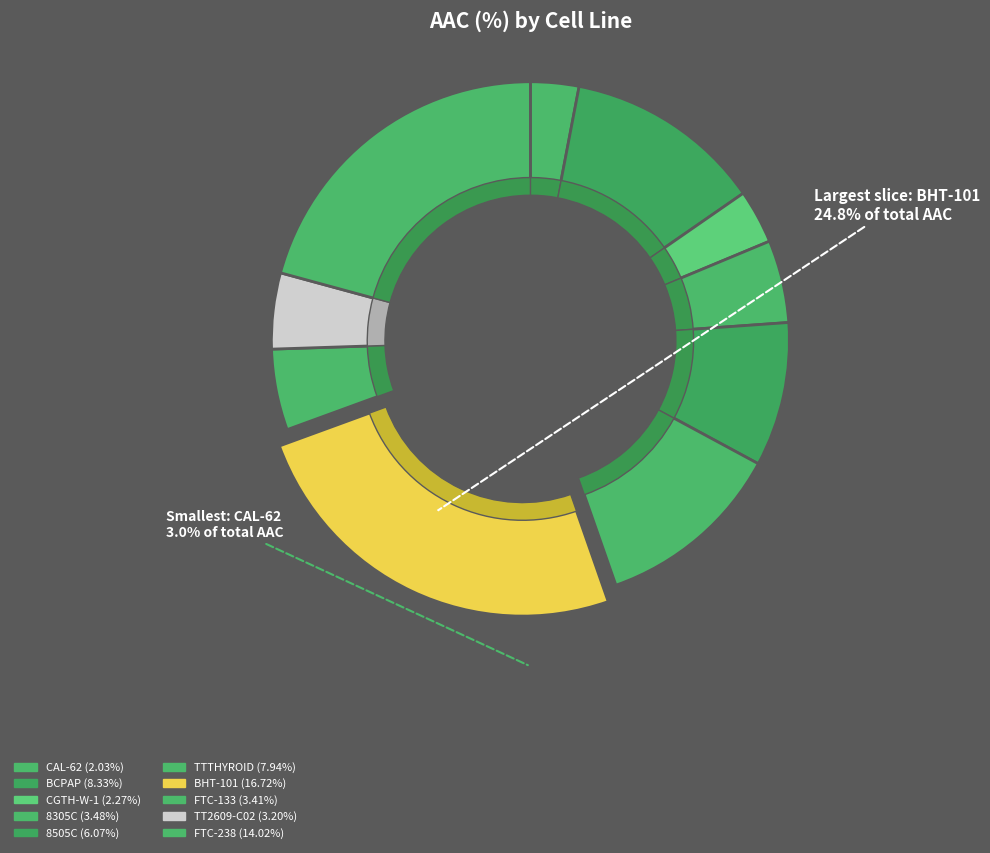

What is the change in value from 8505C to TTTHYROID?

+1.9